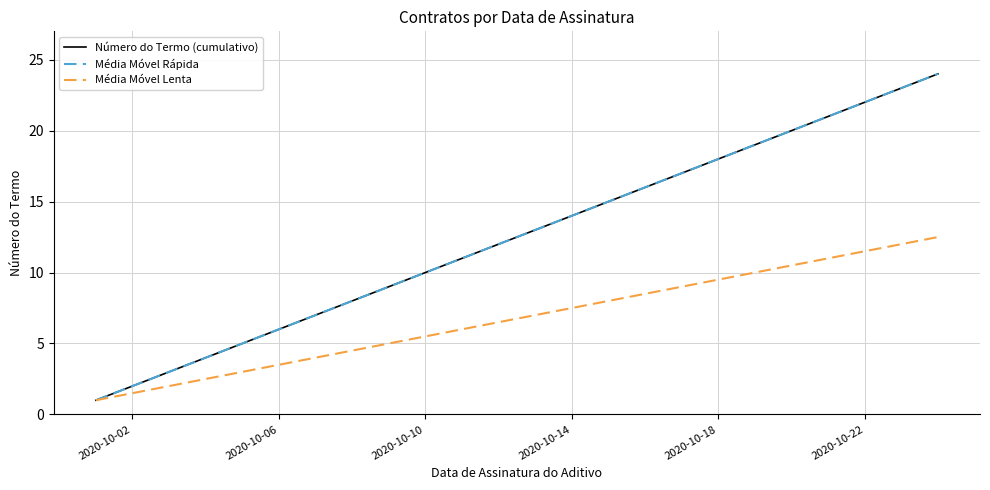

True or false: Número do Termo (cumulativo) has more than 2 interior local peaks.

False